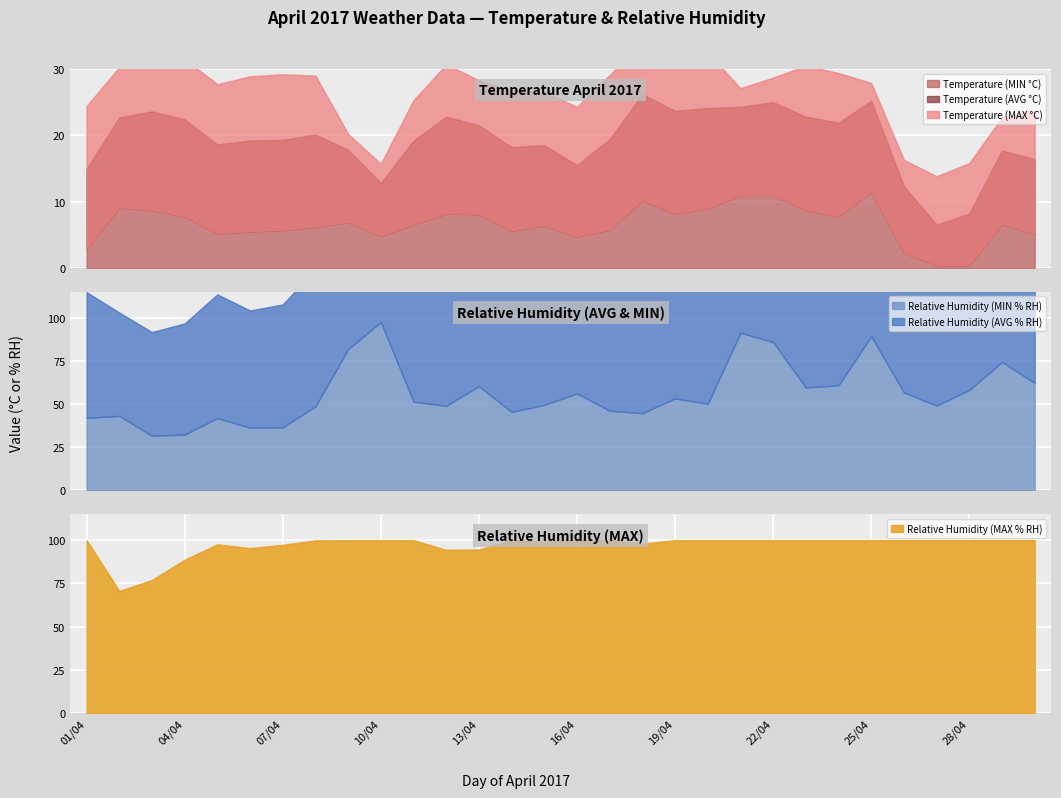

At how many categories does at least one series exceed 94?

27